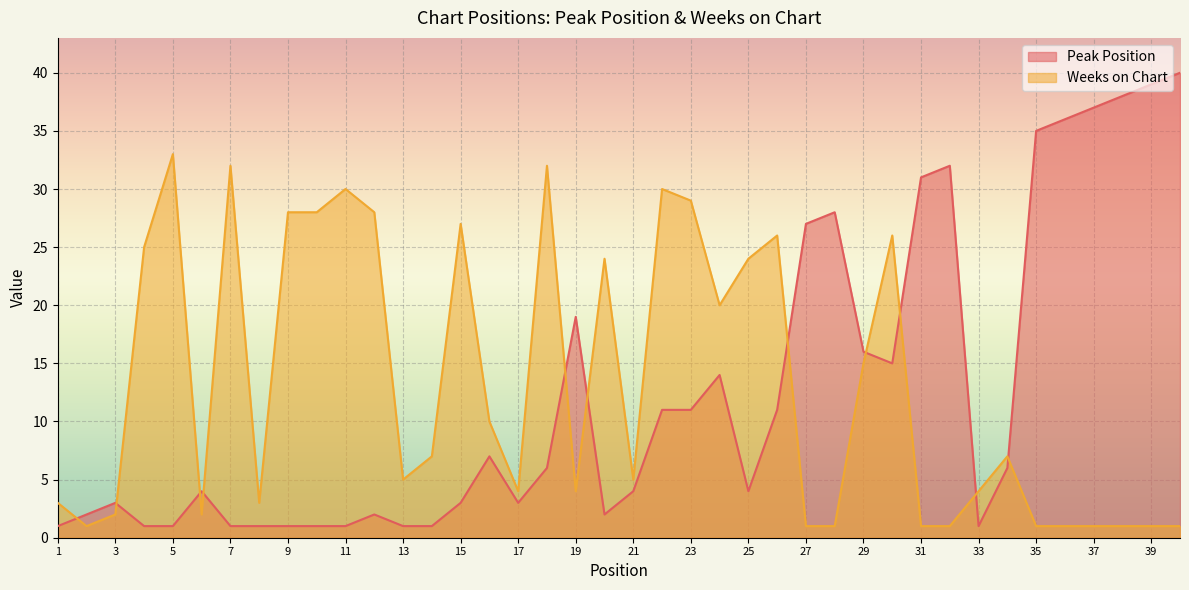

At how many categories does at least one series exceed 23?

25